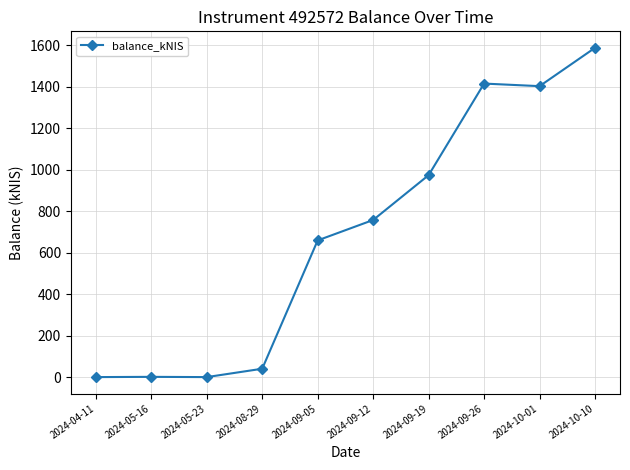

What is the sum of the values at 2024-08-29 and 2024-10-10?

1627.5